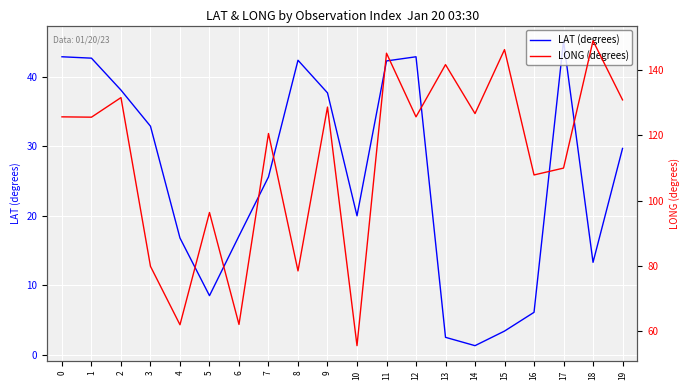

Is this an area chart (filled region under the line)?

No